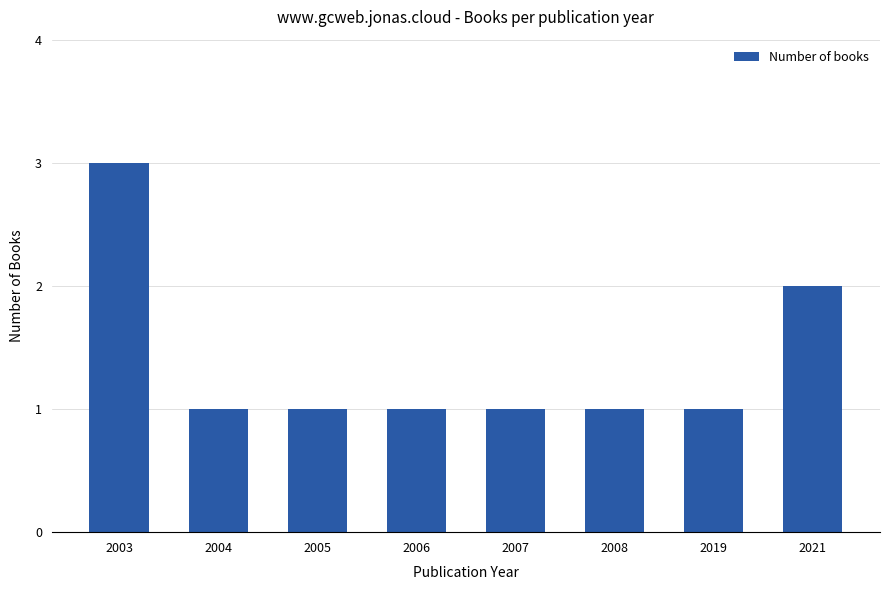

What is the difference between the second highest and second lowest values?

1